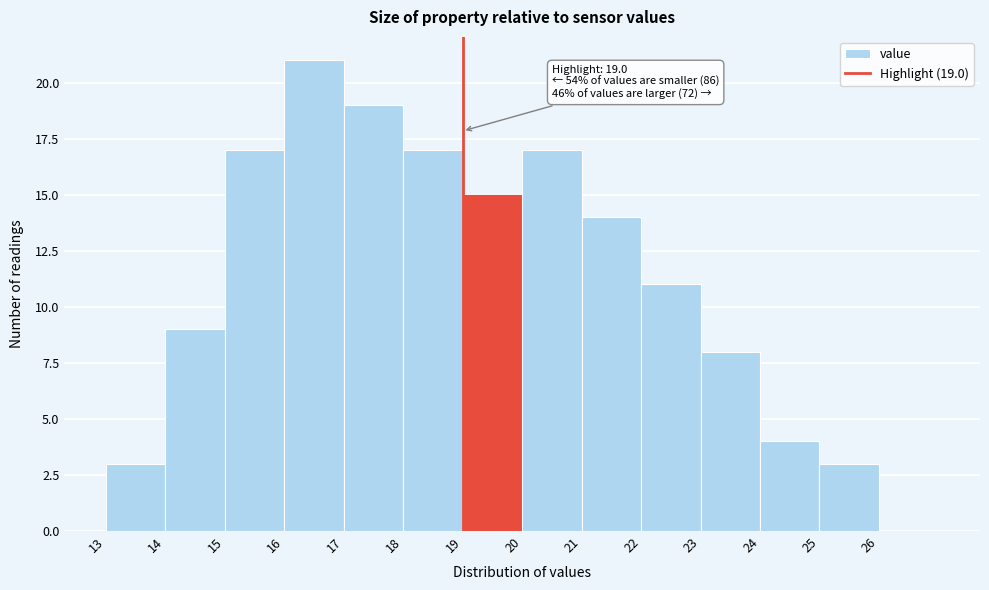

Which range on the x-axis has the tallest bar?

16 to 17